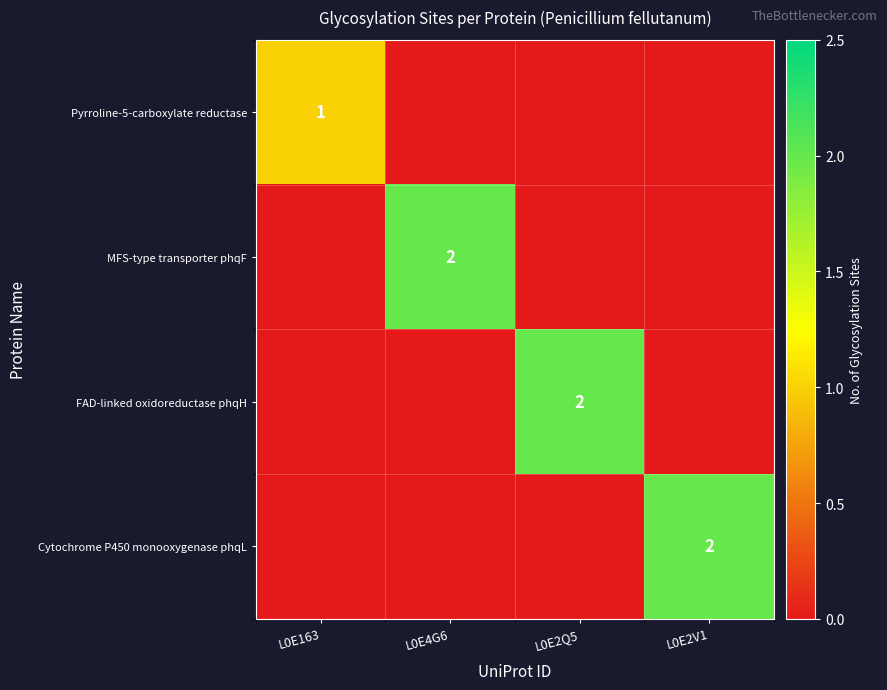

At how many categories does at least one series exceed 1?

3